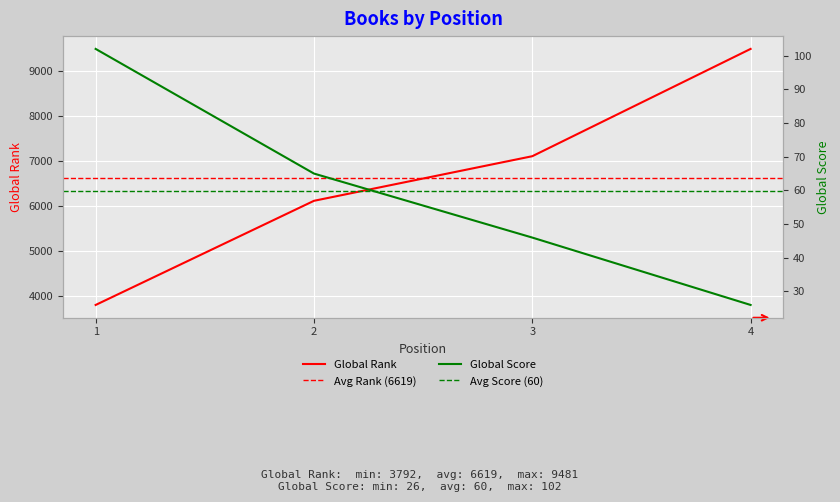

The Global Score series shows 25 at 2. True or false?

False